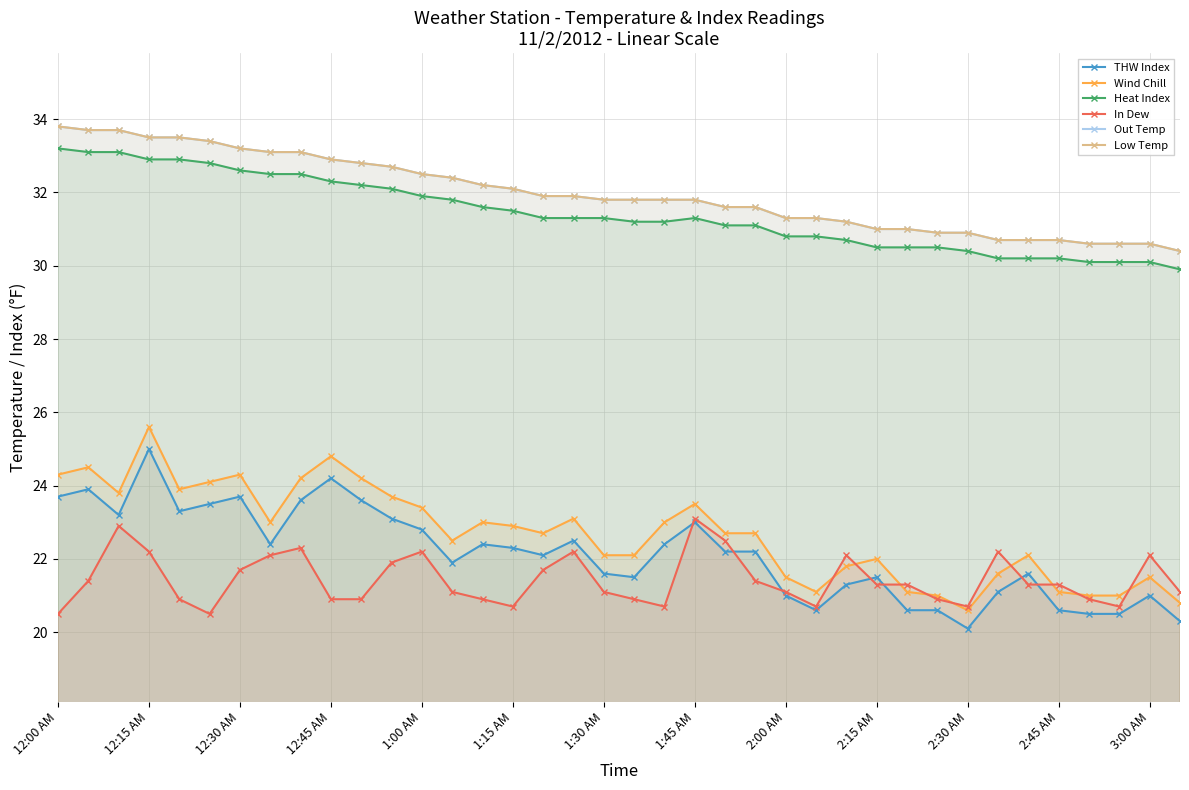

Which series changed the most between 2:15 AM and 35?

Wind Chill